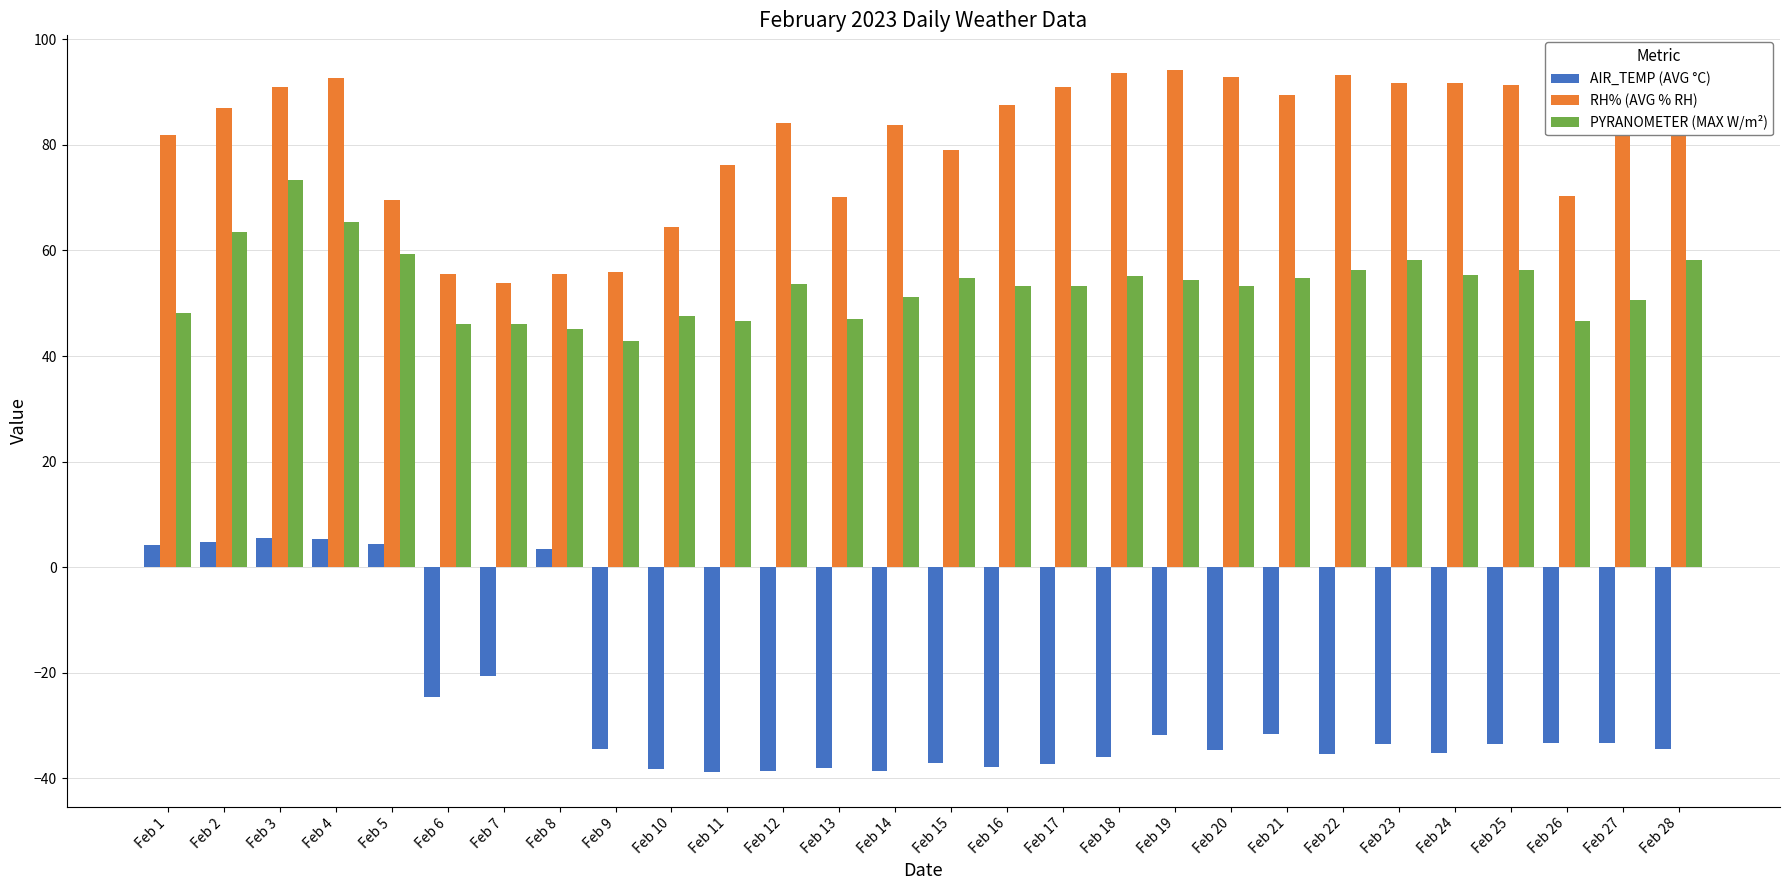

What is the maximum value for RH% (AVG % RH)?

94.1